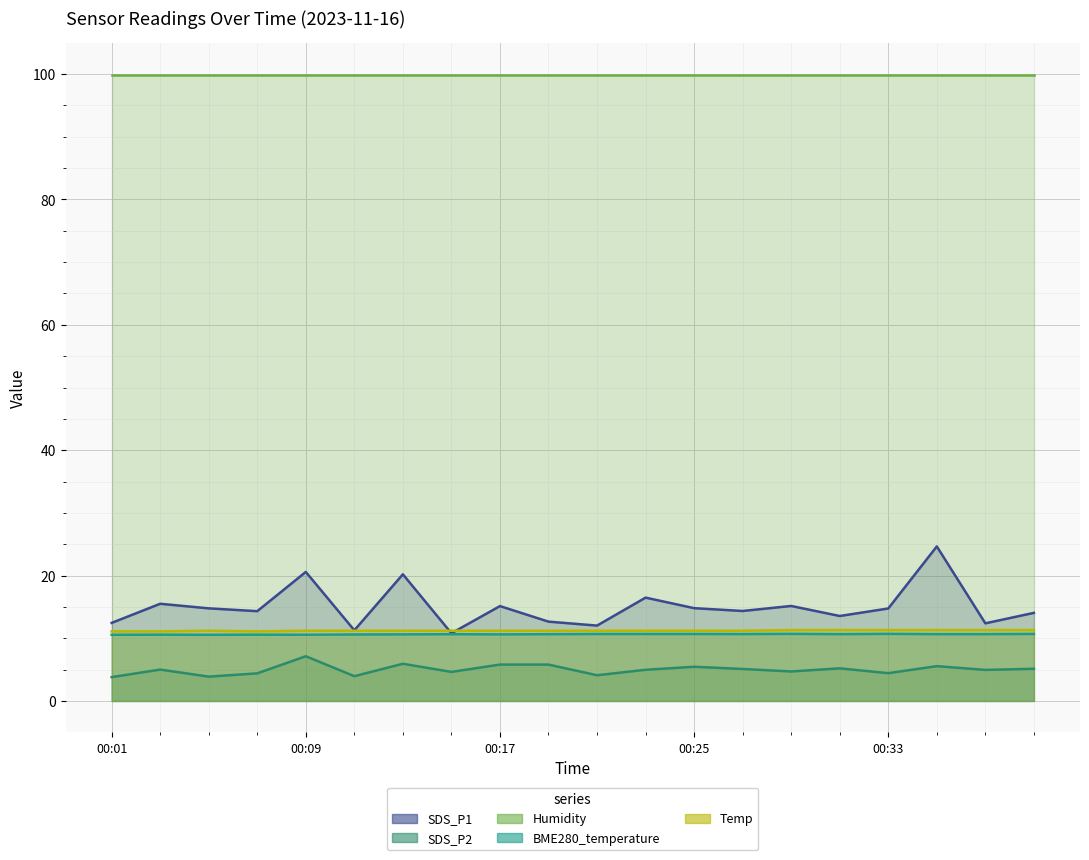

At which category is the sum across all series the highest?

00:35